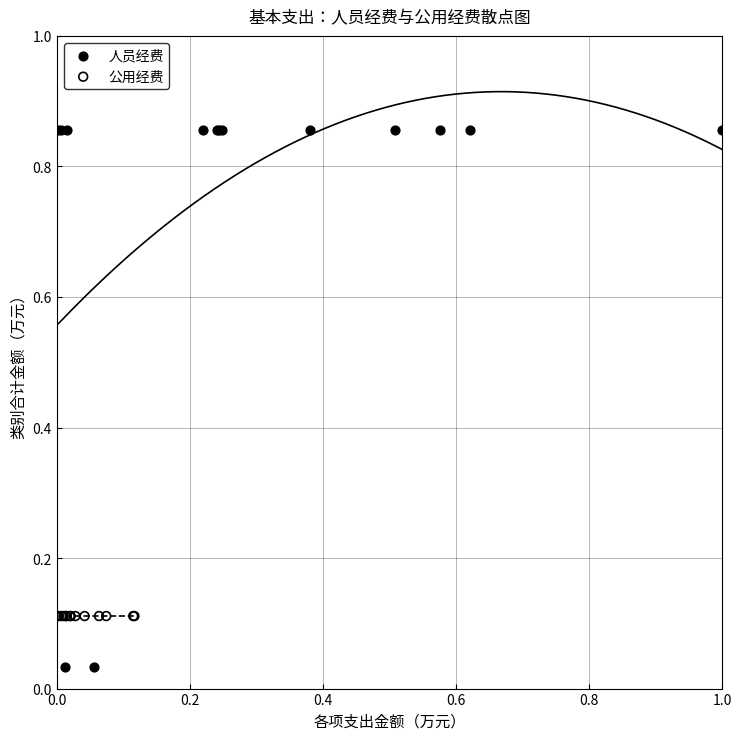

Which series reaches the maximum Y coordinate?

人员经费